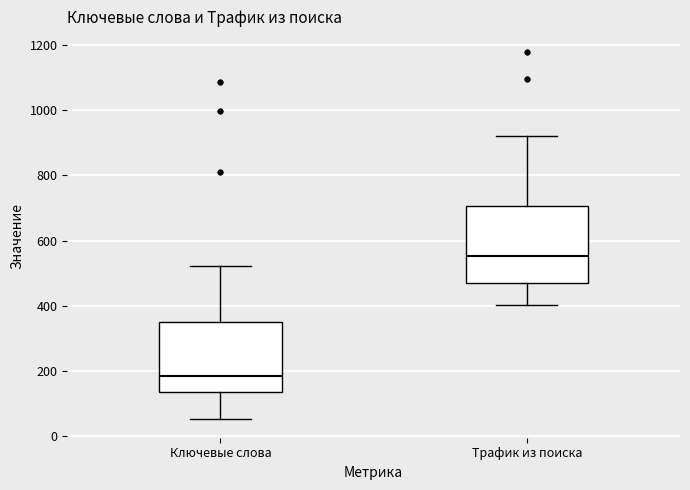

Reading left to right, transcribe this box plot: for each box, give where its median line is, the range the box spans, and where its two whiskers end, as read against the y-axis. The values are not printed on the chart, so give them approximately, as read against the axis.

Ключевые слова: median 180, box 140 to 340, whiskers 60 to 520
Трафик из поиска: median 560, box 480 to 700, whiskers 400 to 920